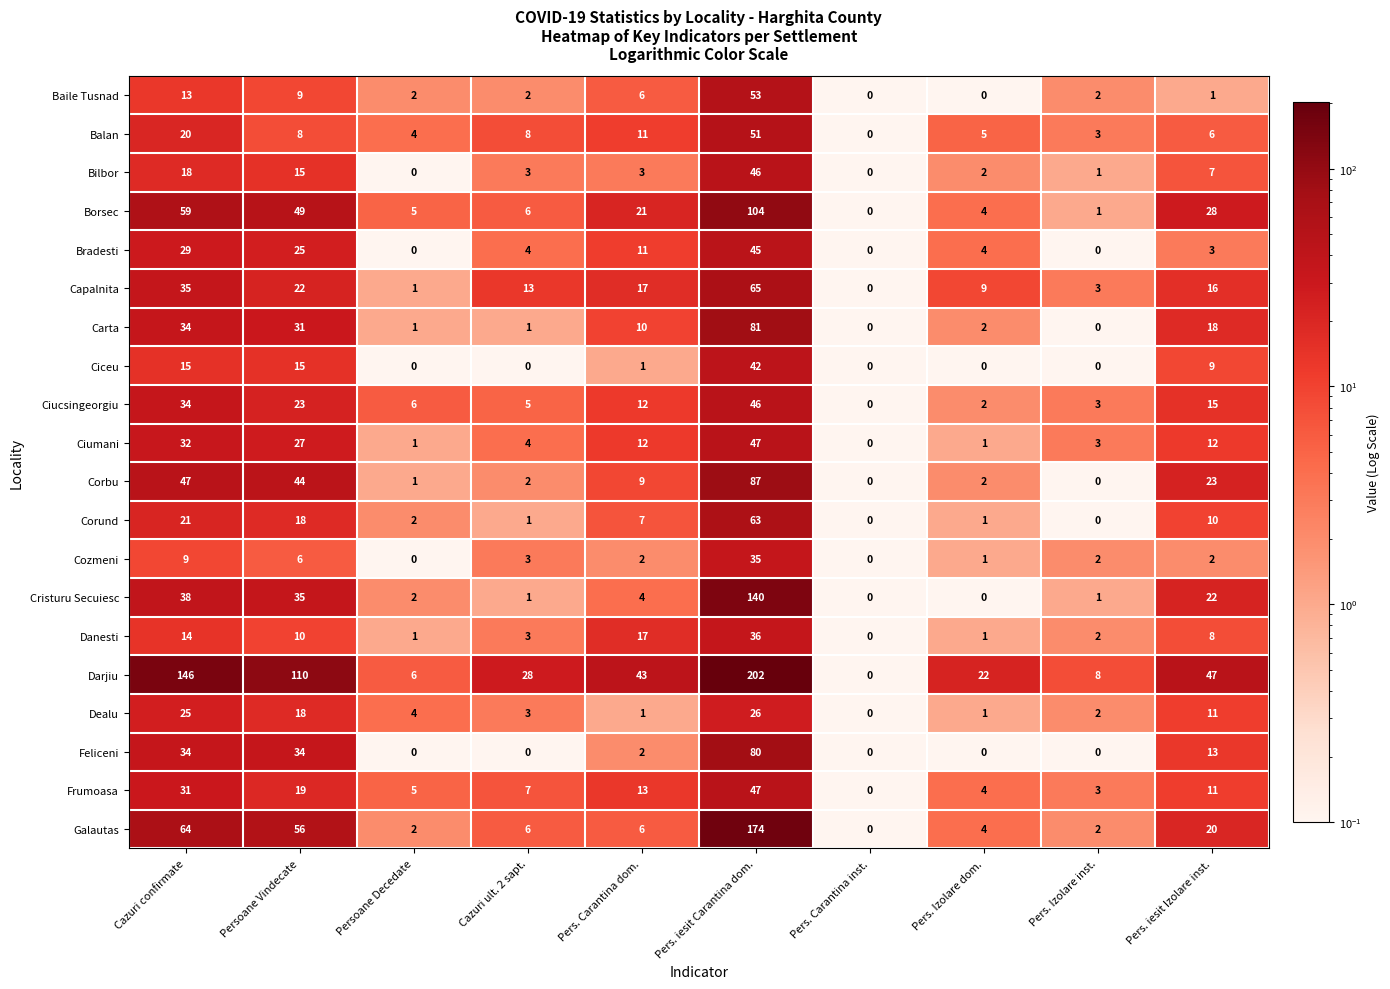

At which category is the sum across all series the highest?

Pers. iesit Carantina dom.